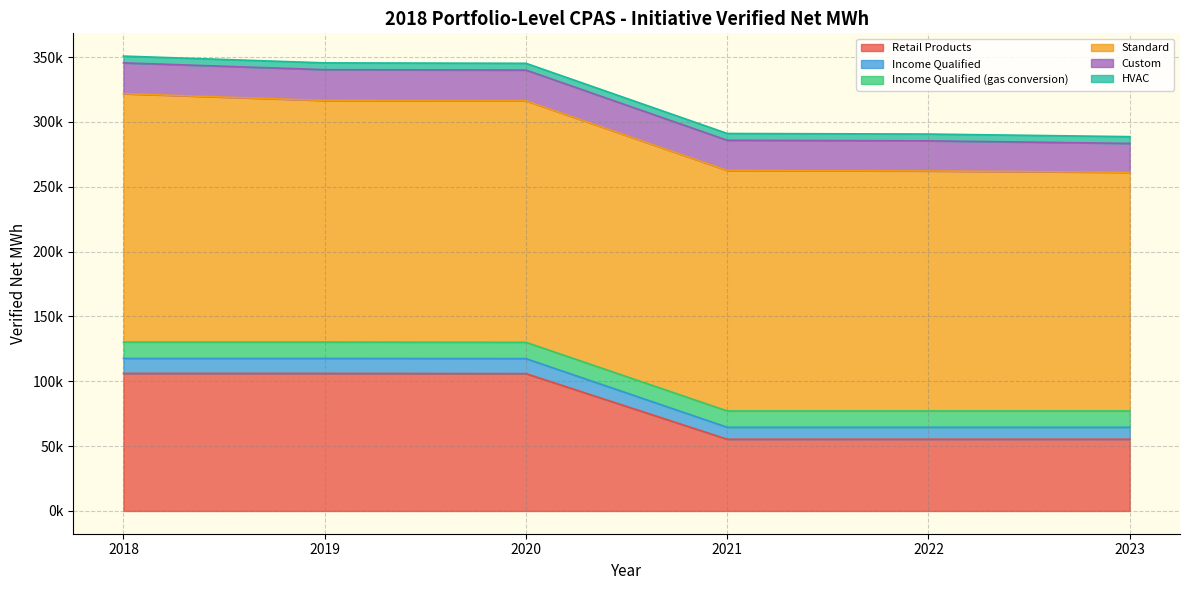

List the series in order of their peak value, lowest first.

HVAC, Income Qualified, Income Qualified (gas conversion), Custom, Retail Products, Standard